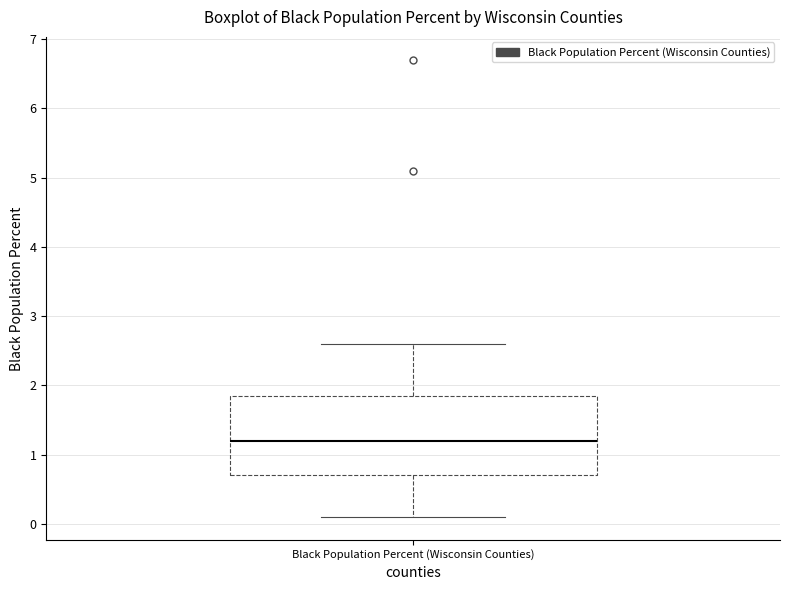

Transcribe this box plot: give where the median line is, the range the box spans, and where the two whiskers end, as read against the y-axis. The values are not printed on the chart, so give them approximately, as read against the axis.

median 1.2, box 0.7 to 1.9, whiskers 0.1 to 2.6